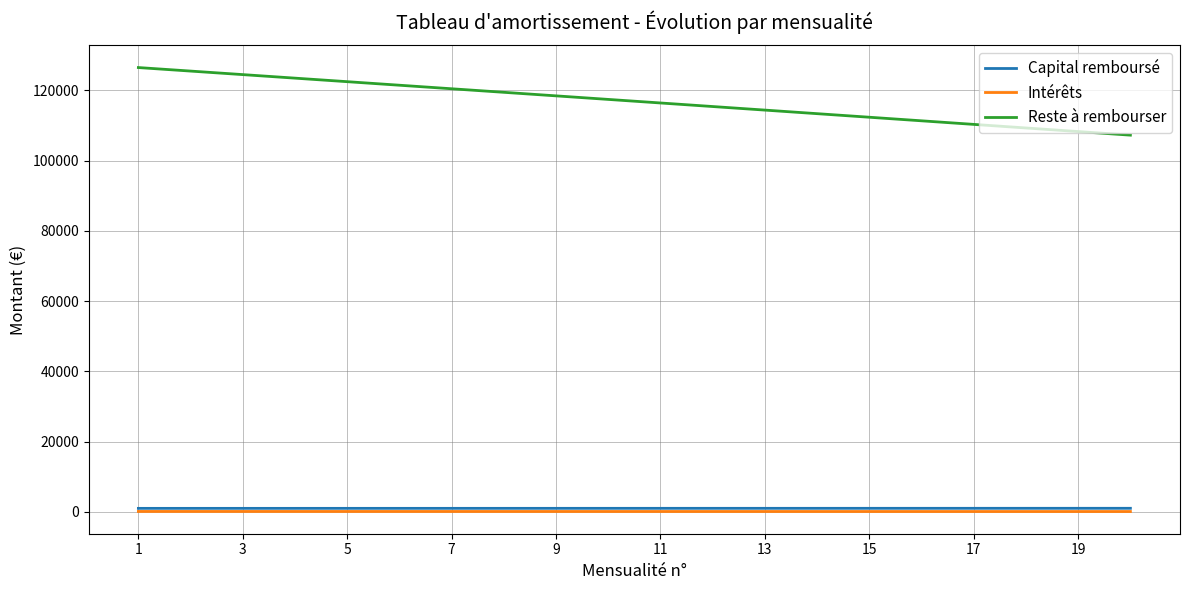

At how many categories does at least one series exceed 94989?

20